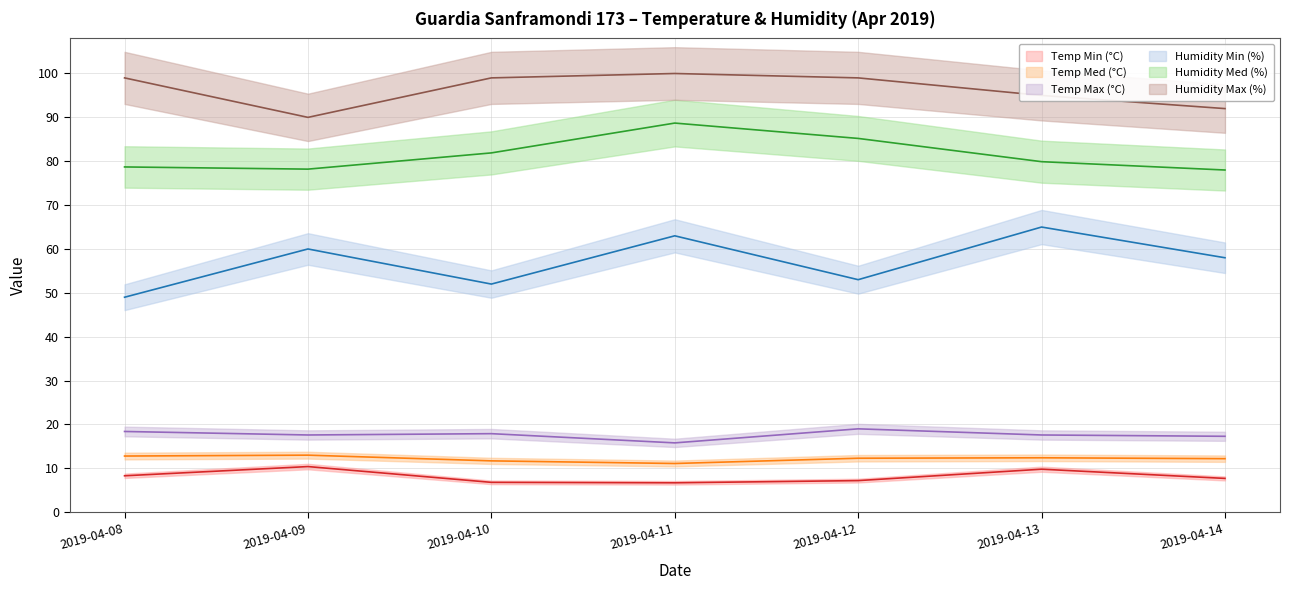

At which category does the chart reach its peak across all series?

2019-04-11